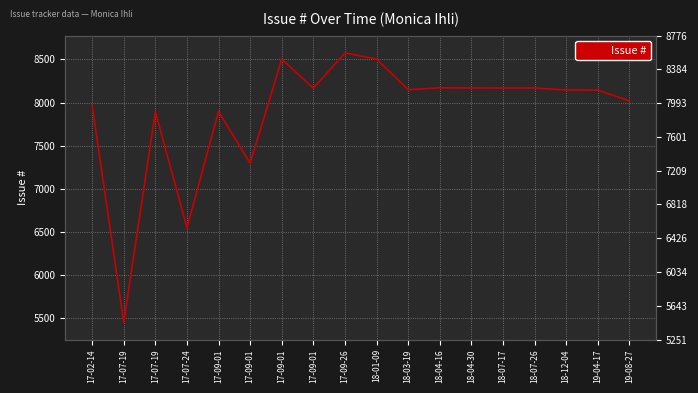

How many lines are shown in the chart?

1